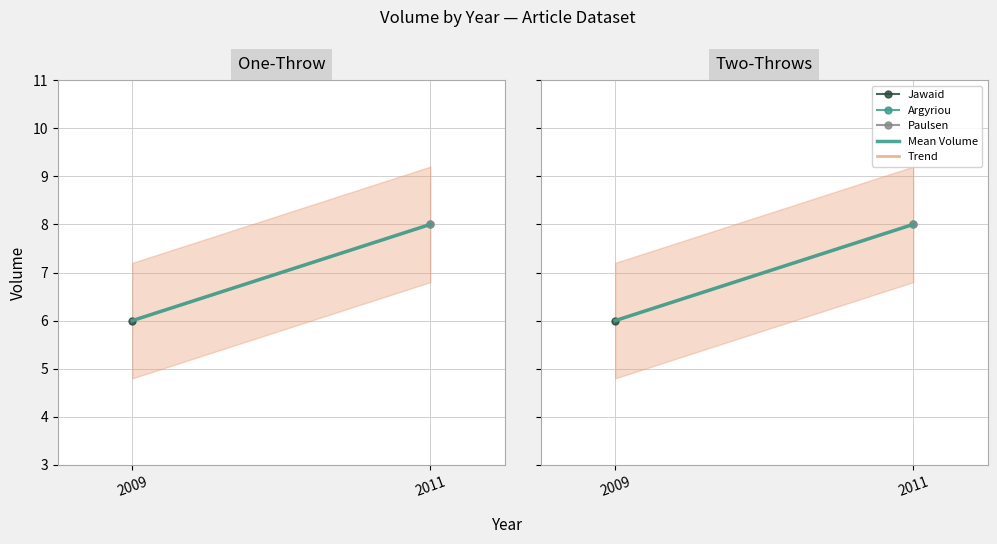

The value of Trend at 2011 is 8. True or false?

True